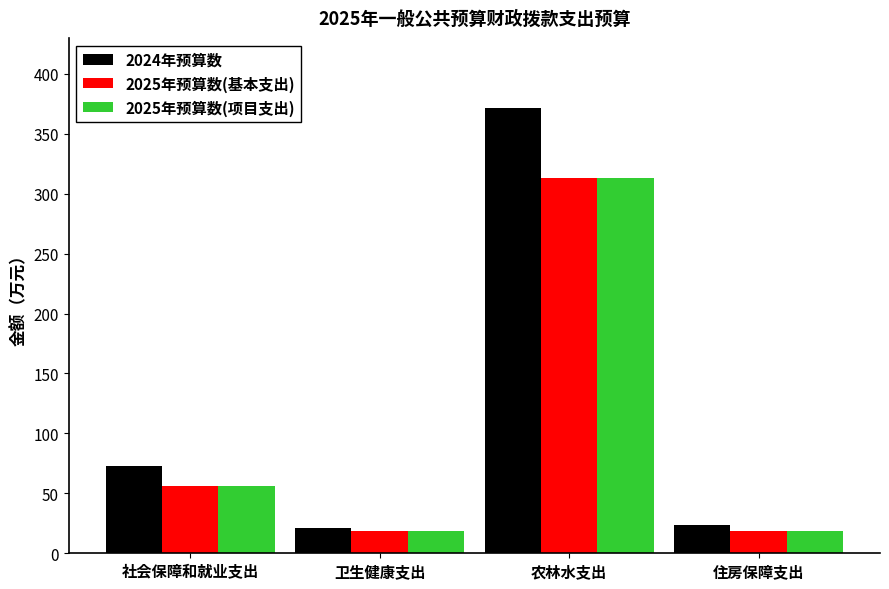

At which category is the sum across all series the highest?

农林水支出